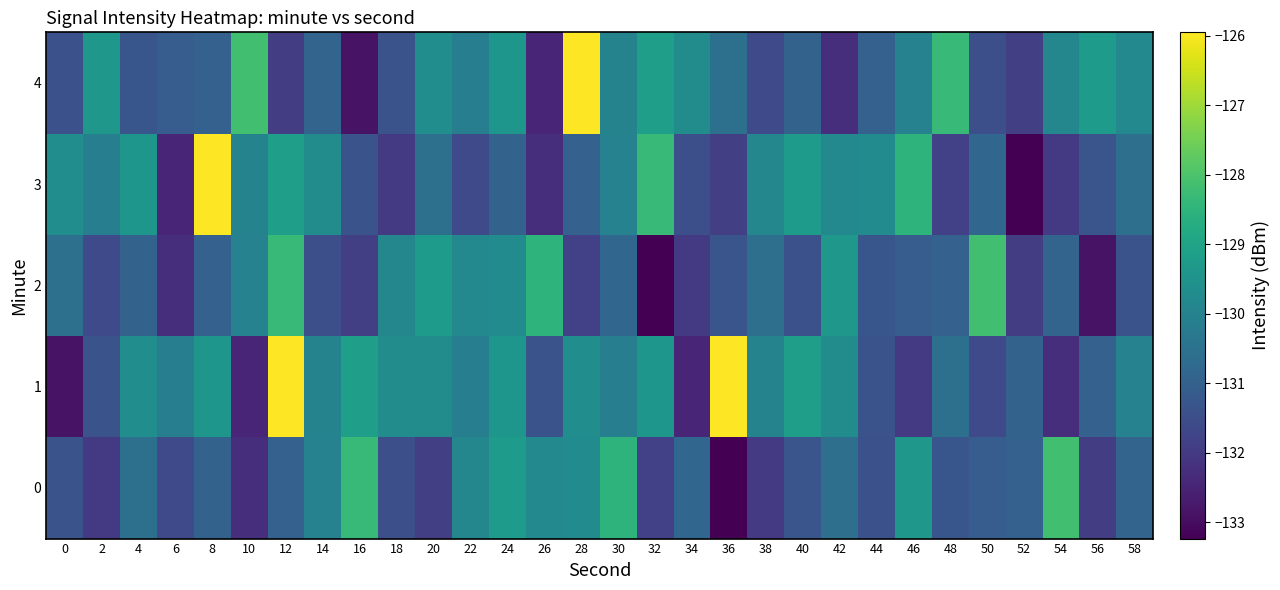

What is the difference between the highest and lowest values at 16?

4.5